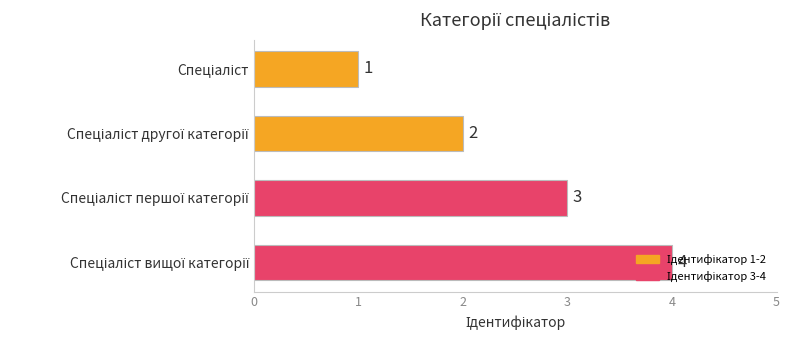

How many values are below 3?

2